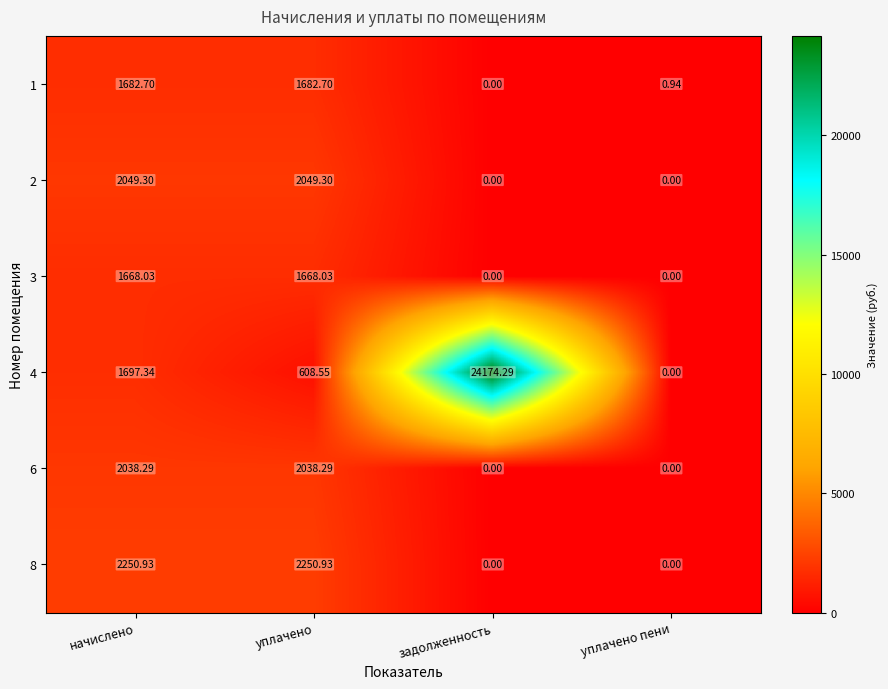

At which label does 8 first exceed 2250?

начислено